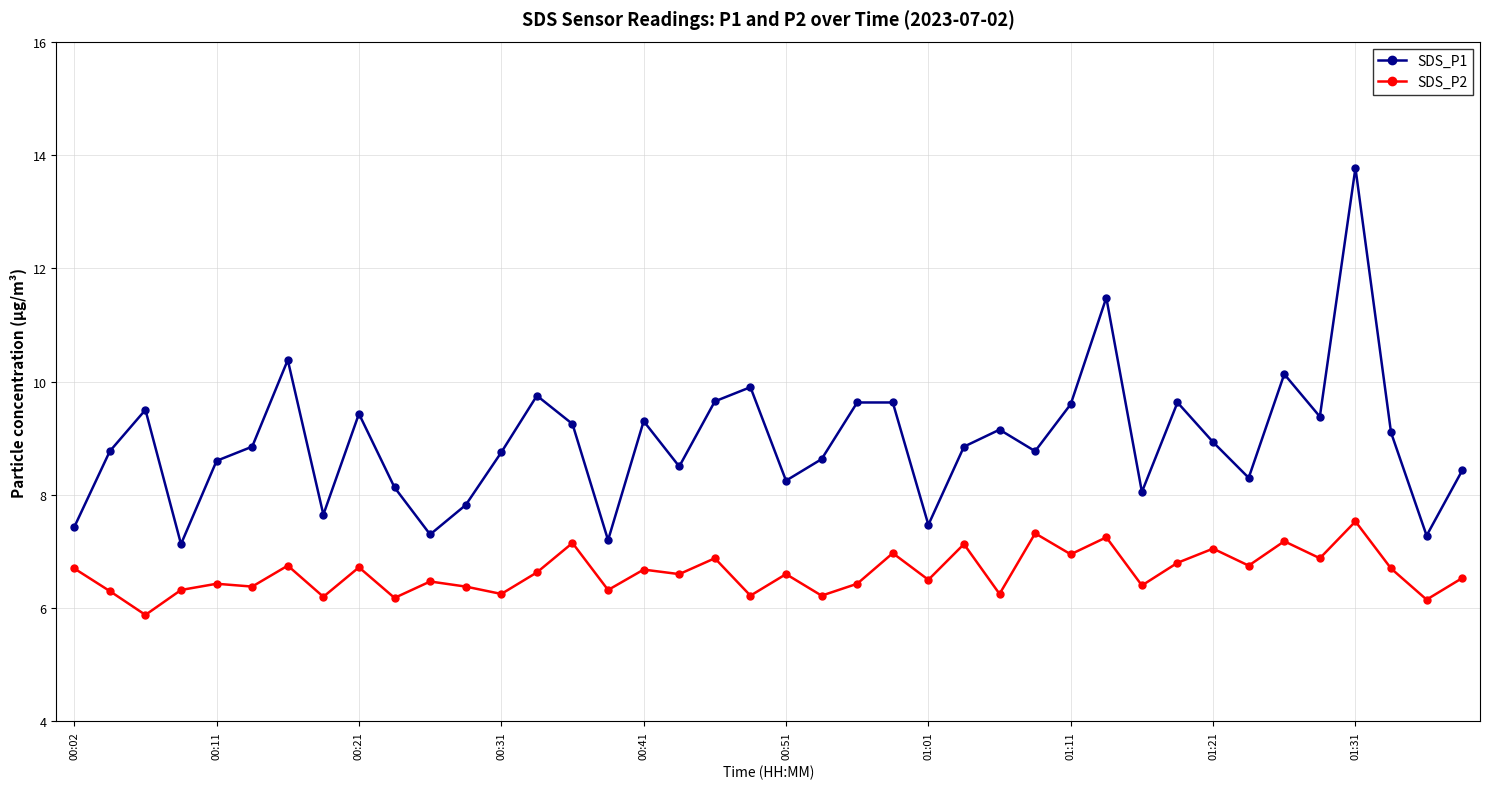

Which series has the largest range (max minus min)?

SDS_P1